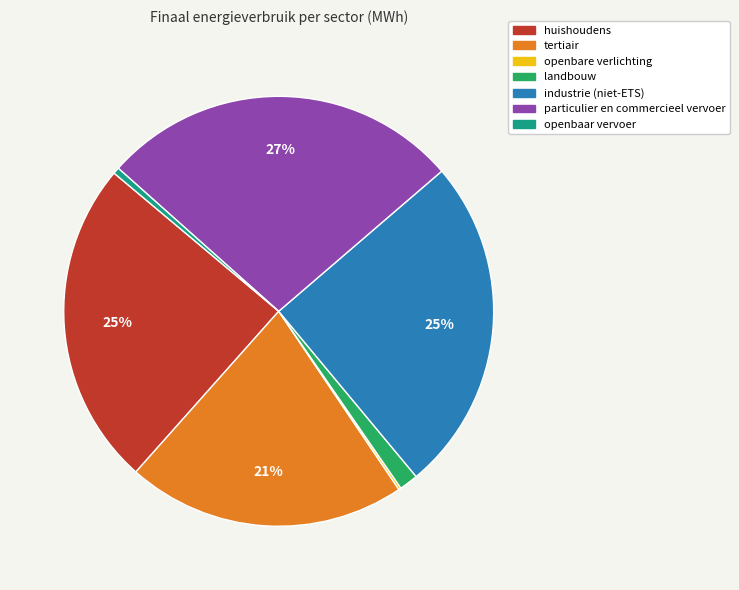

Does any single category account for the majority?

No